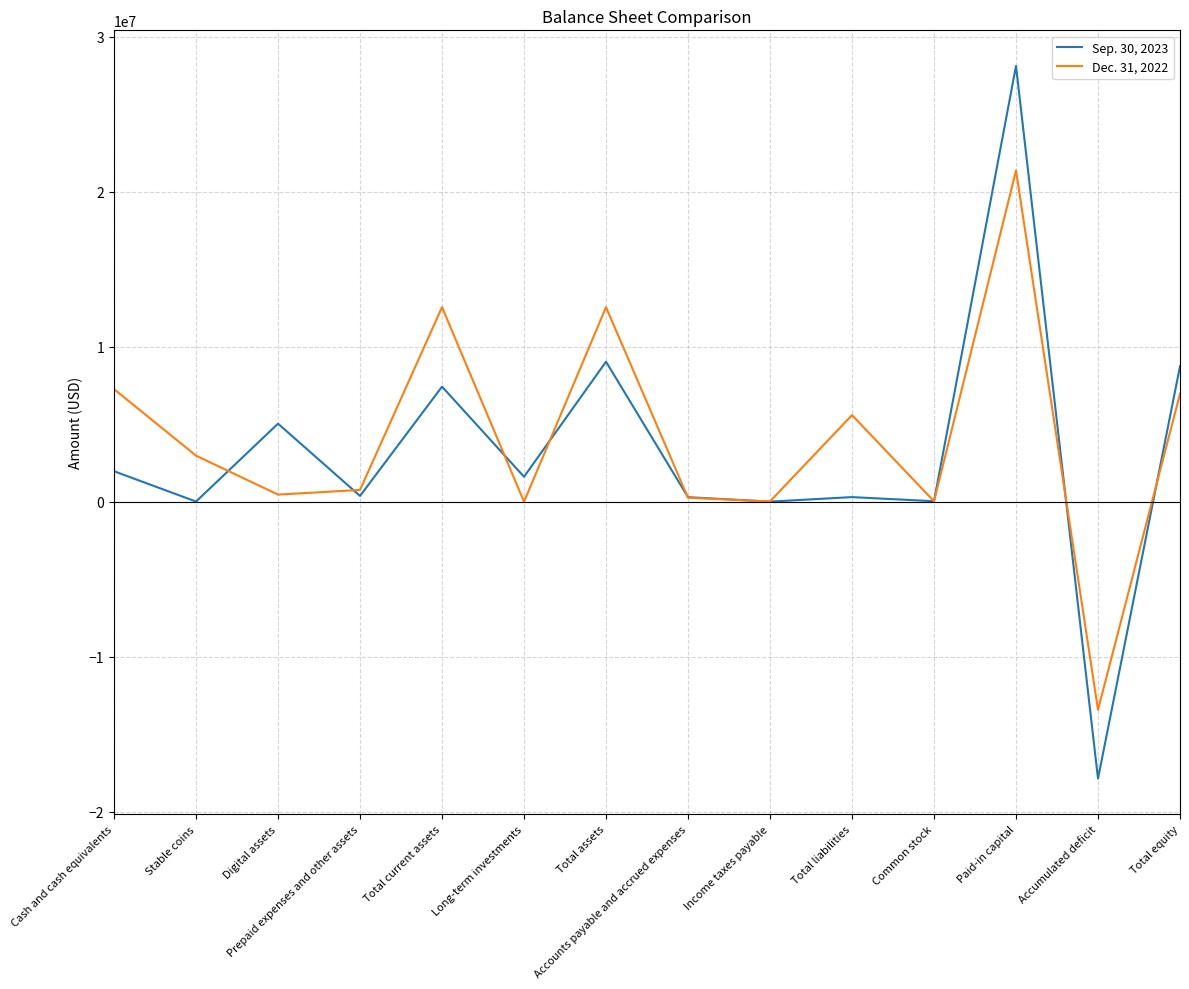

Is the value of Sep. 30, 2023 at Total assets greater than the value of Dec. 31, 2022 at Total assets?

No